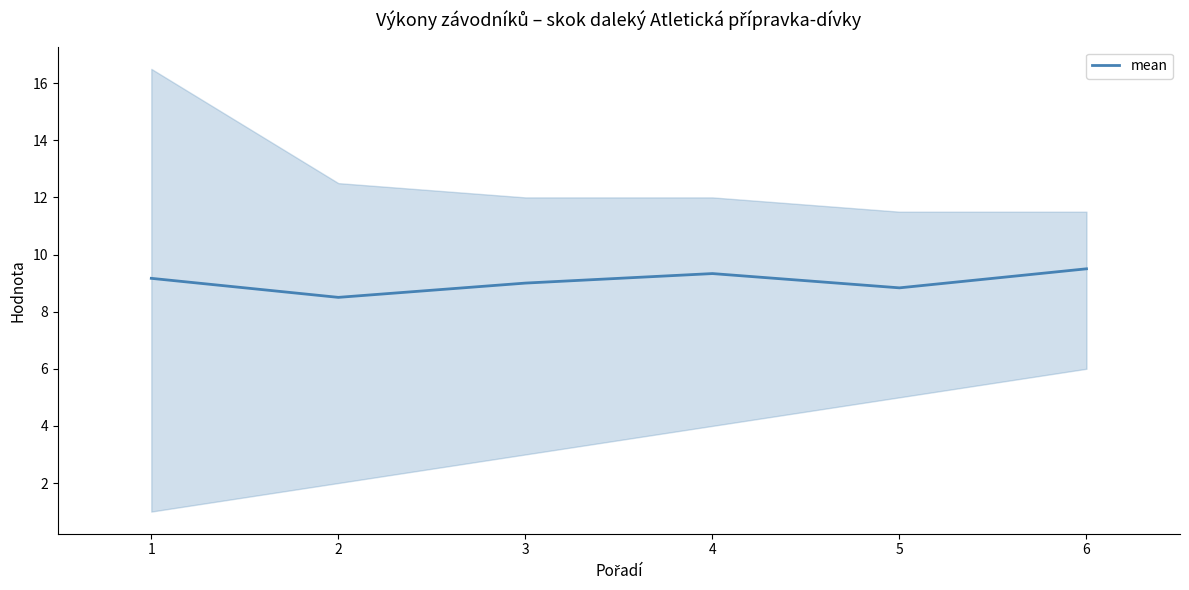

How many points are higher than both their immediate neighbors (excluding endpoints)?

1